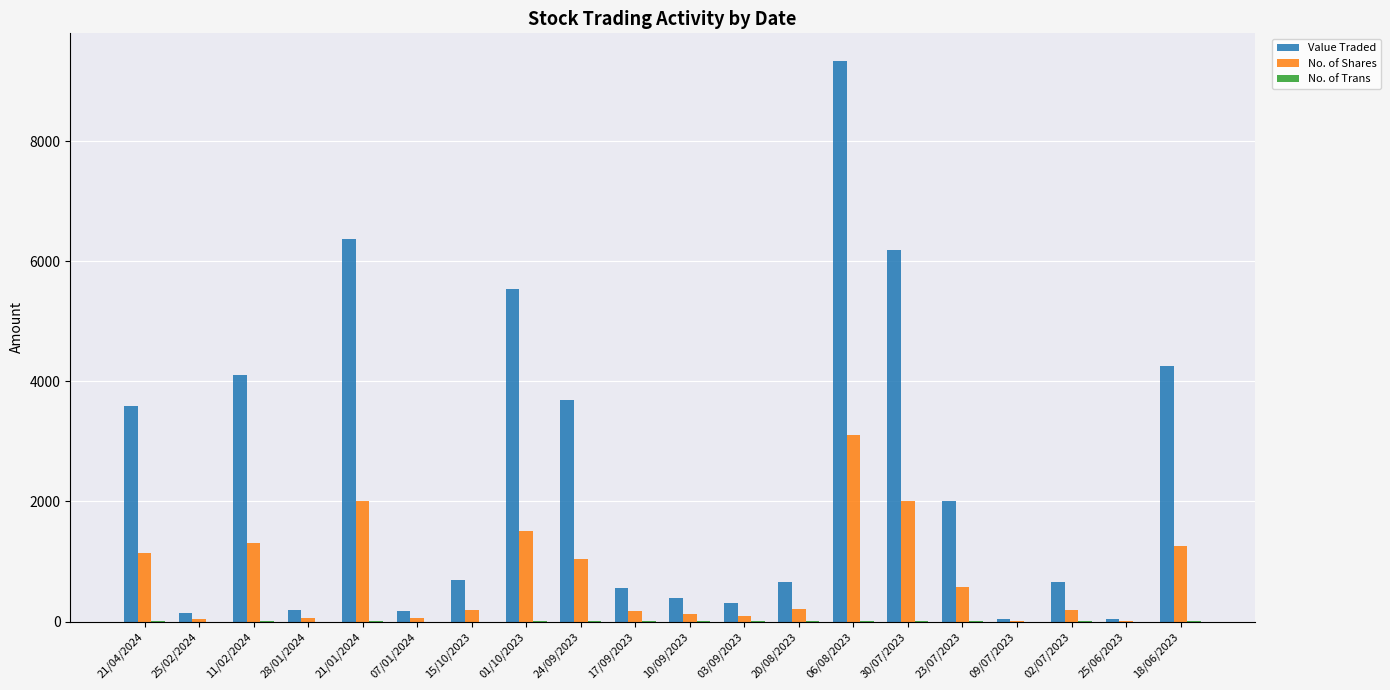

Which series has the largest total across all categories?

Value Traded